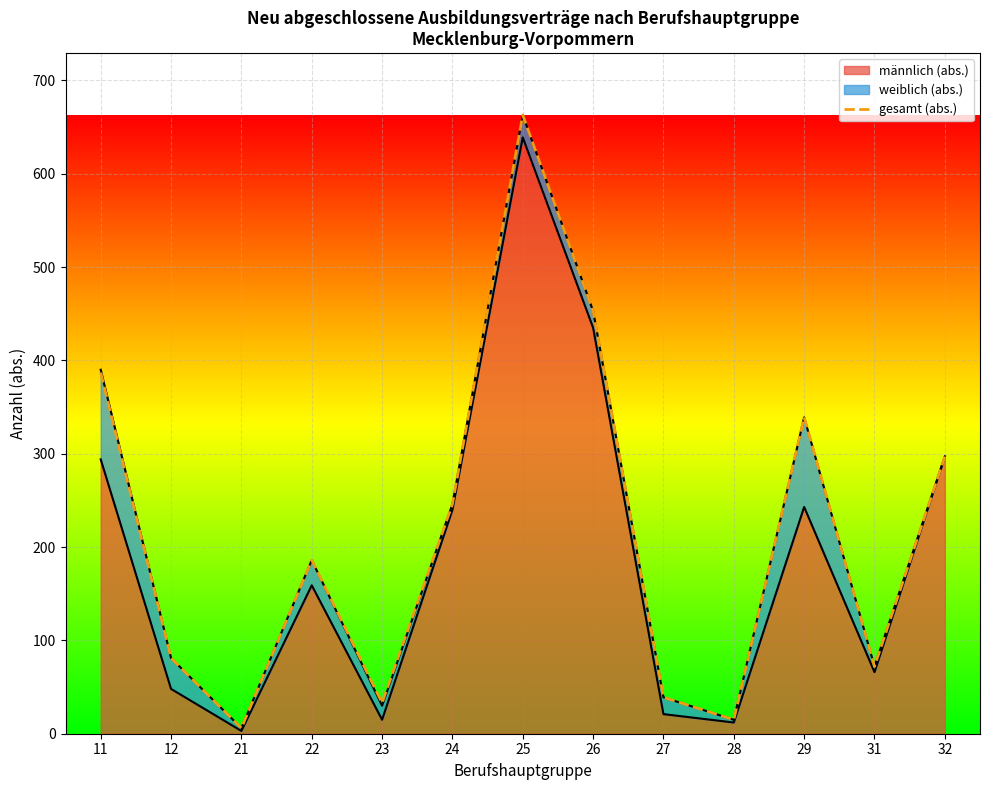

List the labels in order of value, largest first.

25, 26, 11, 29, 32, 24, 22, 12, 31, 27, 23, 28, 21